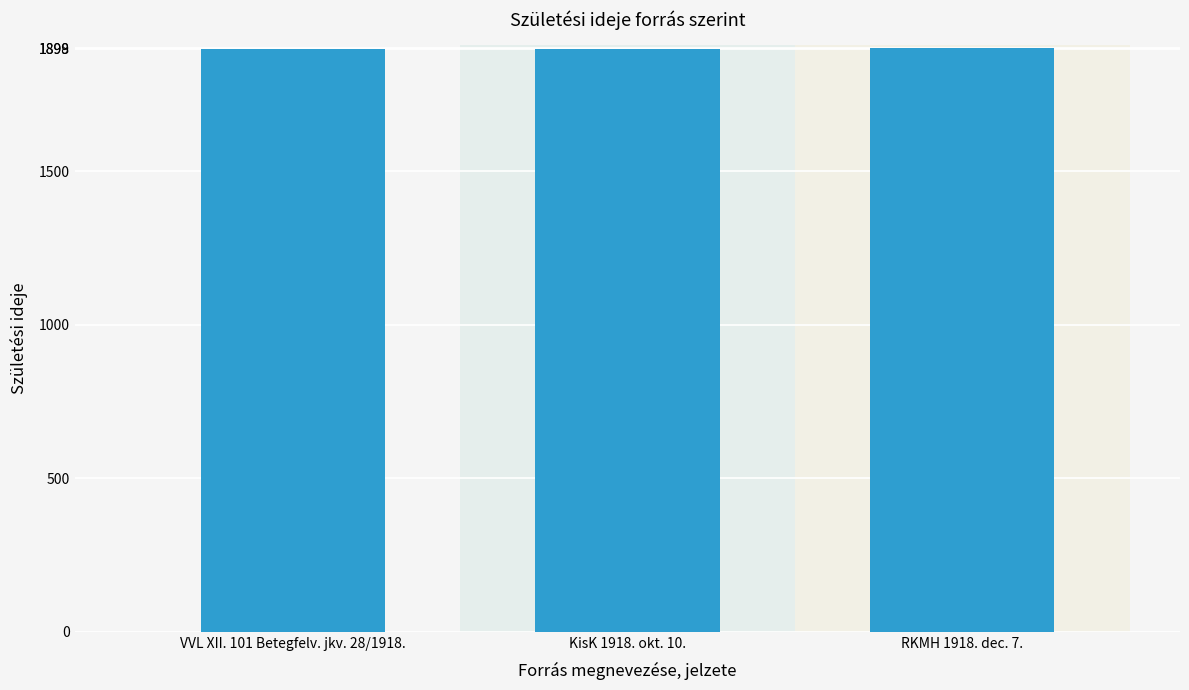

How many series are shown in this chart?

1